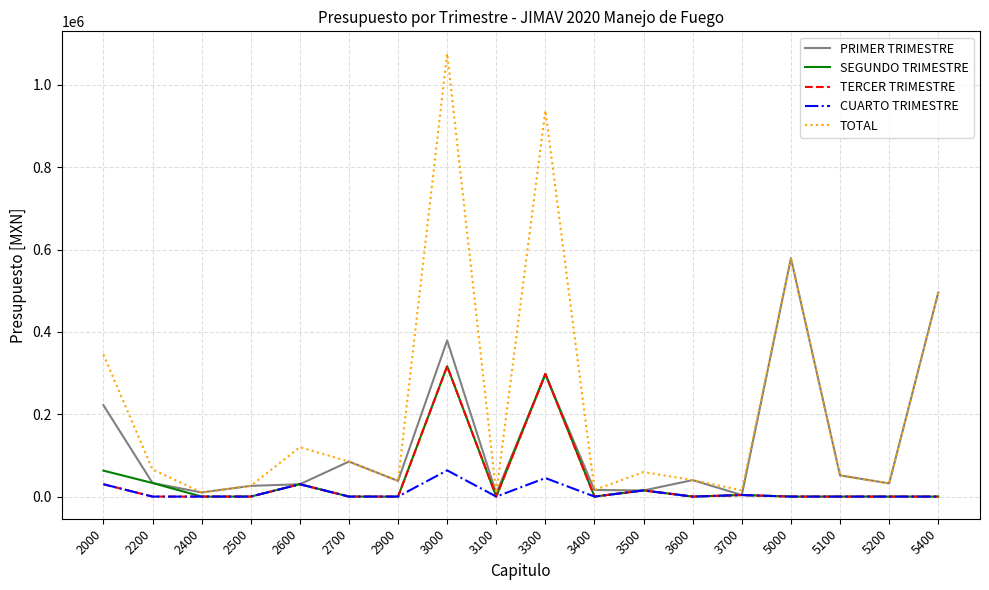

What is the difference between the second highest and minimum values in the SEGUNDO TRIMESTRE series?

298000